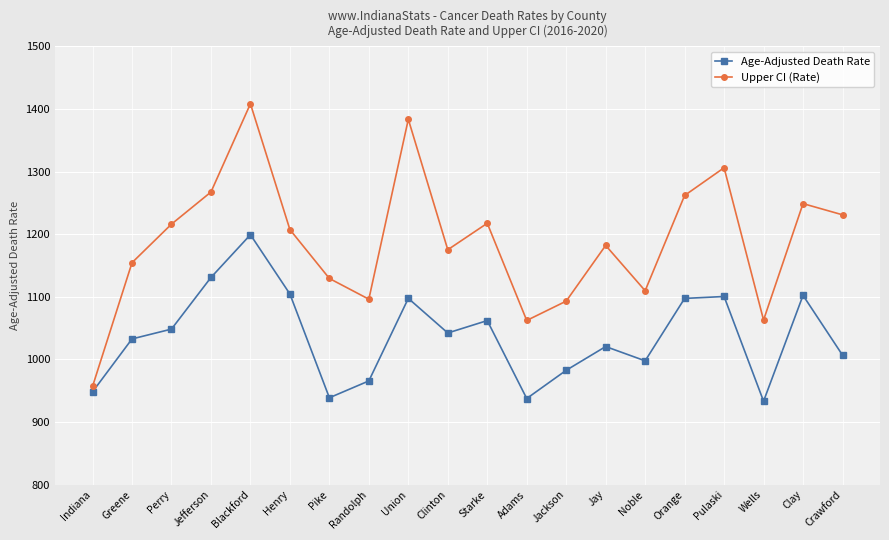

How many data points does each series have?

20